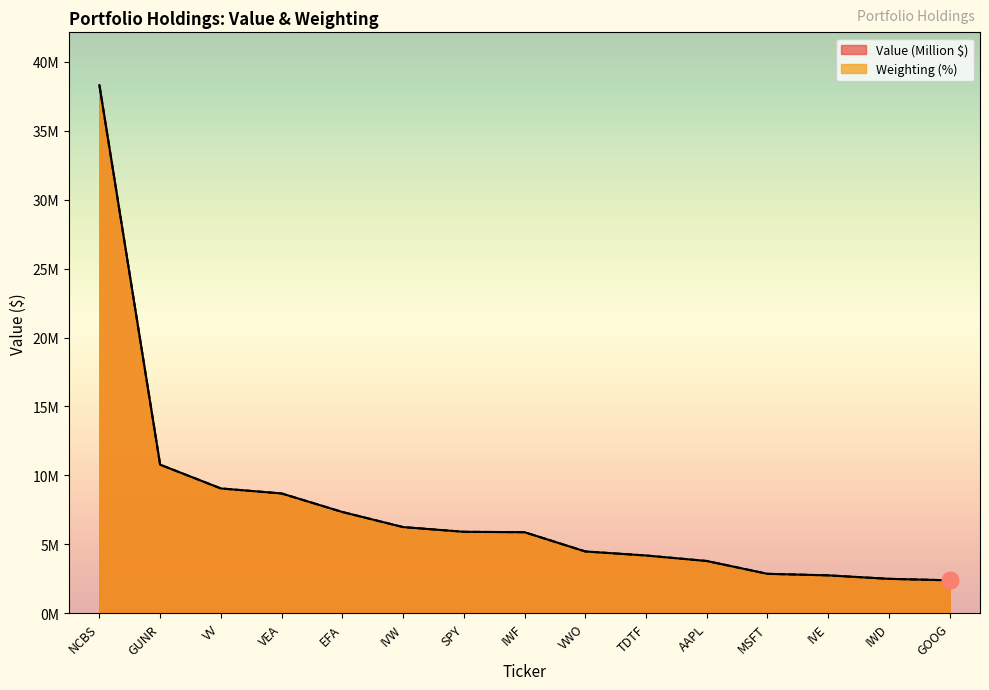

What are all the series names shown in the legend?

Value (Million $), Weighting (%)